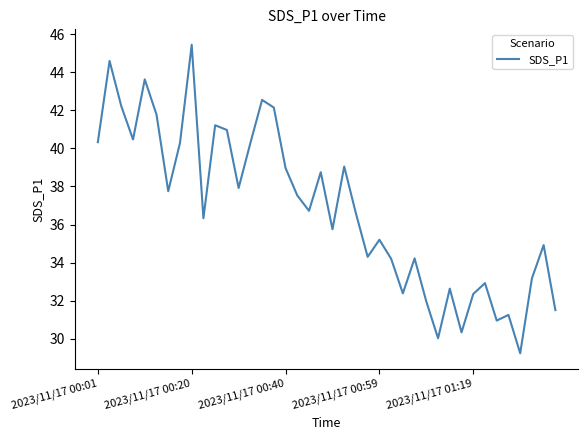

What is the average value?

36.8